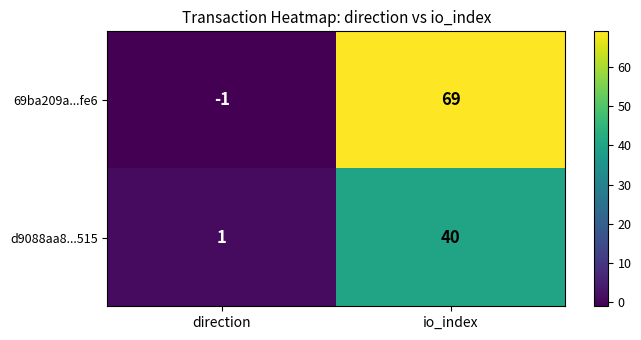

At which category is the sum across all series the highest?

io_index